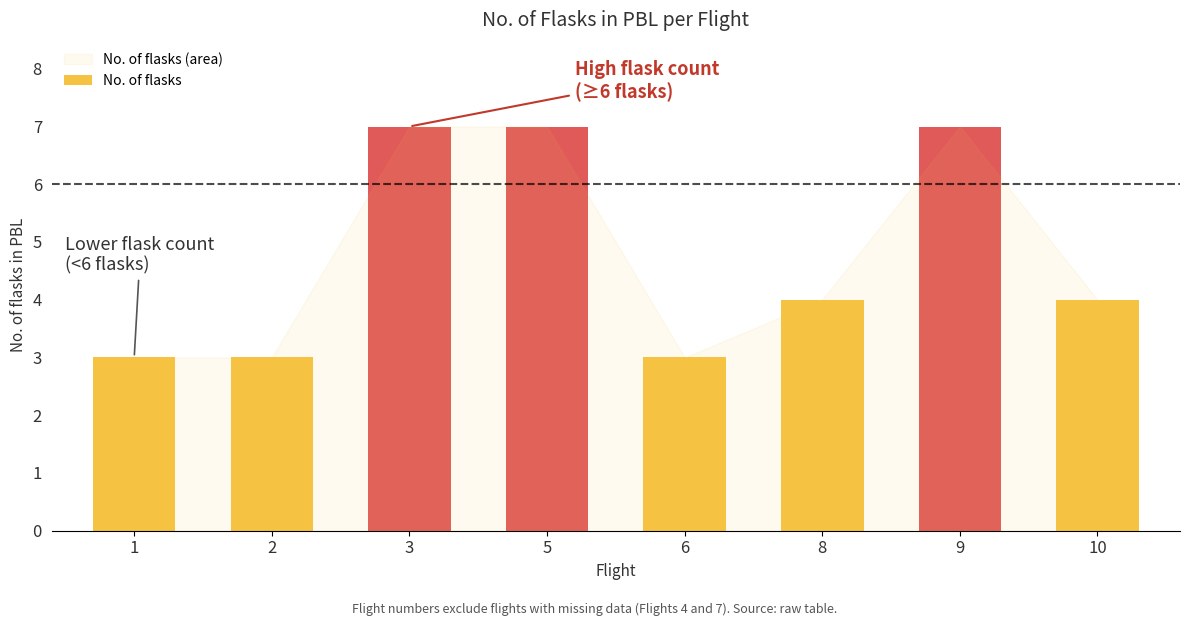

Count the number of categories in the chart.

8